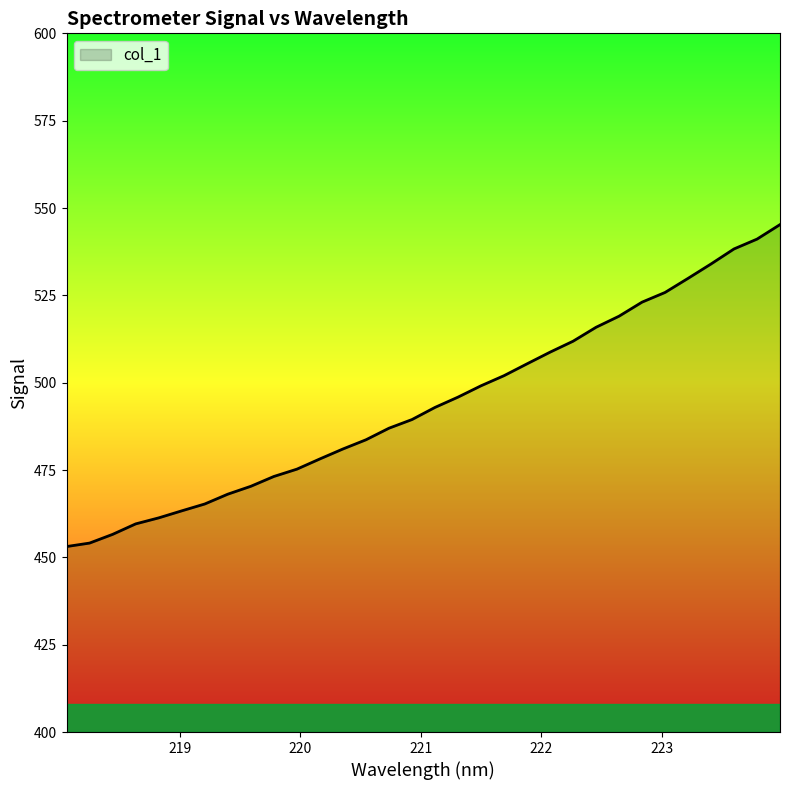

What is the minimum value shown in the chart?

453.1